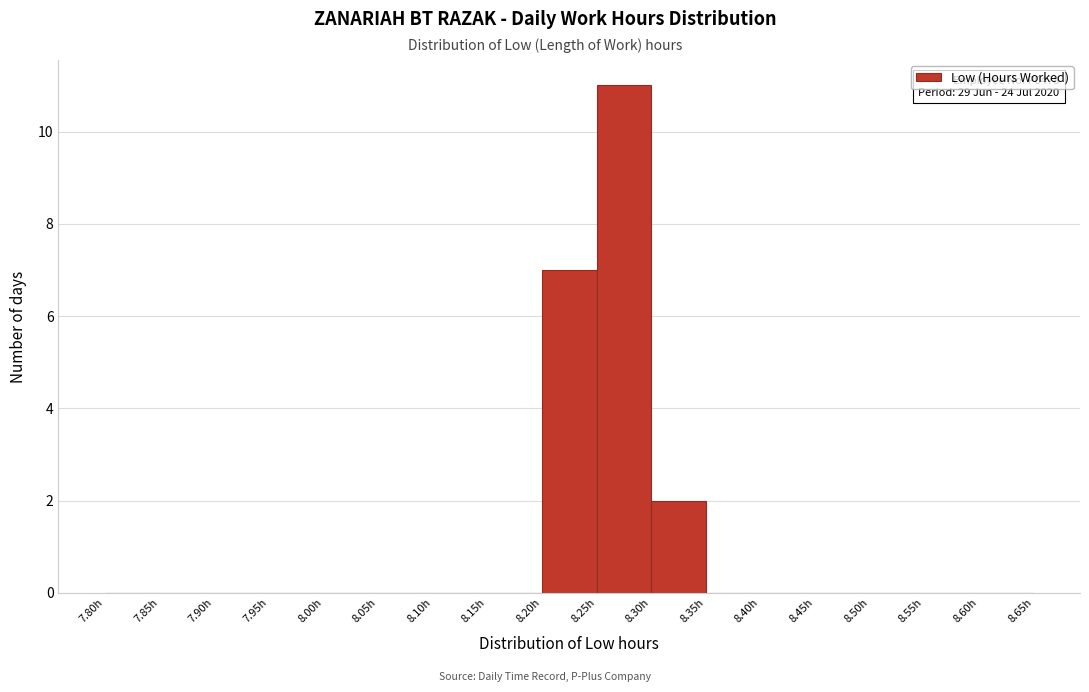

Which range on the x-axis has the tallest bar?

8.25 to 8.30